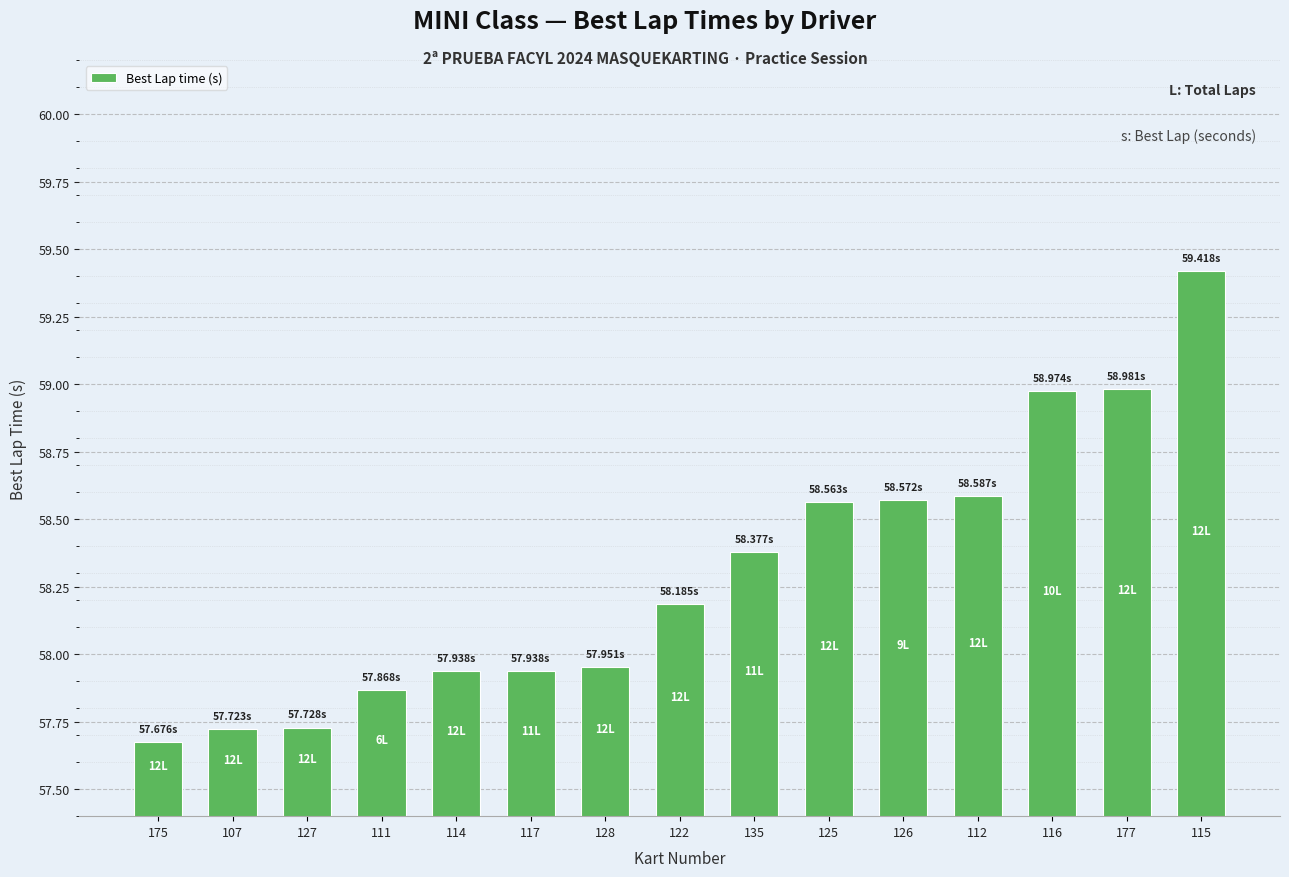

Which has a higher value, 111 or 117?

117